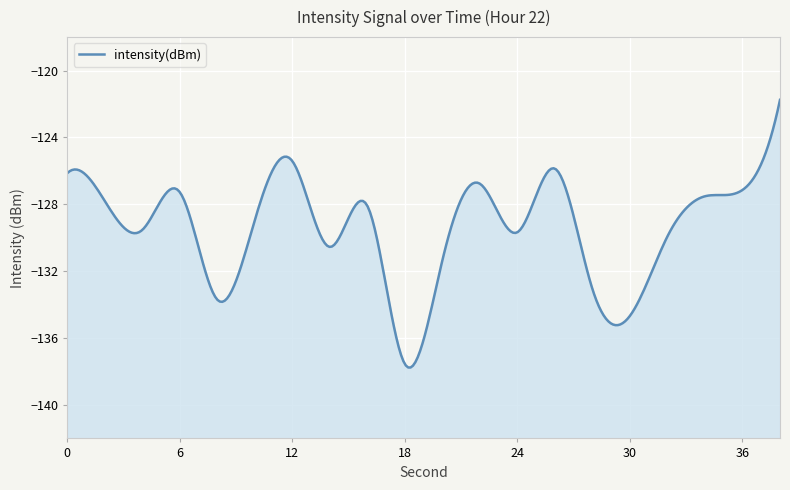

Reading left to right, transcribe all the data shown in this chart.

0=-126.1	2=-127.8	4=-129.5	6=-127.3	8=-133.7	10=-128.9	12=-125.4	14=-130.5	16=-128.1	18=-137.6	20=-131.3	22=-126.8	24=-129.7	26=-125.9	28=-133.1	30=-134.7	32=-129.9	34=-127.5	36=-127.1	38=-121.8